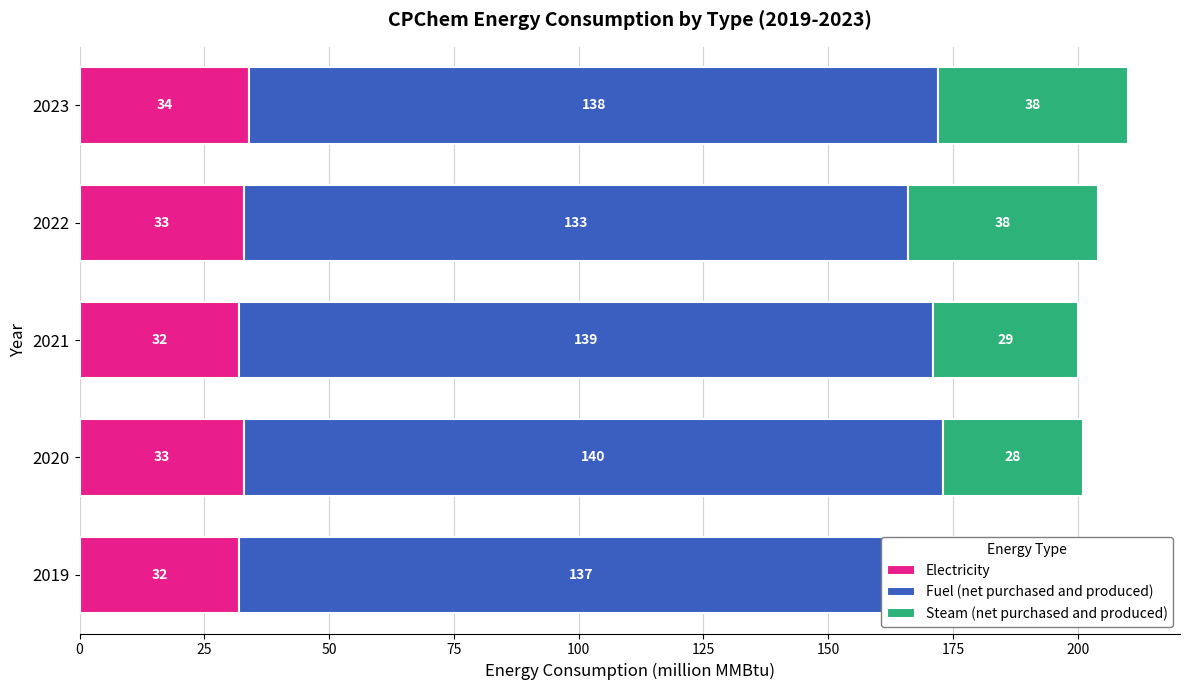

The Steam (net purchased and produced) series shows 14 at 2021. True or false?

False